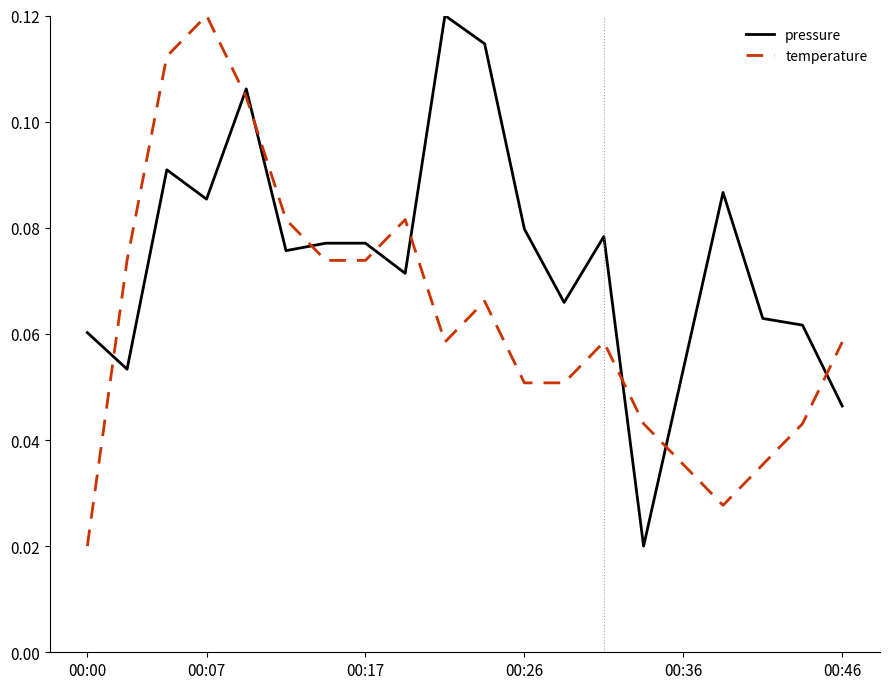

How many times do temperature and pressure cross each other?

9